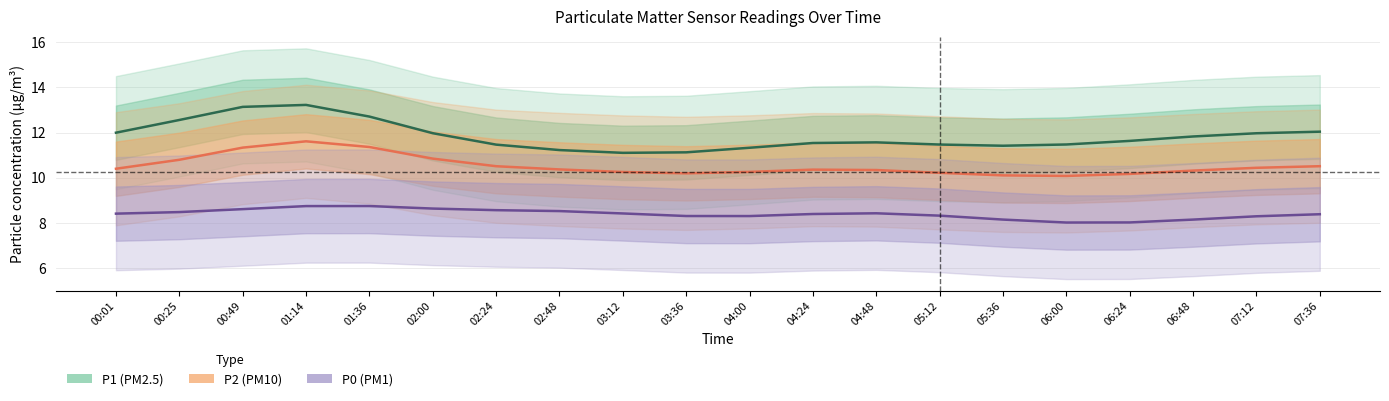

True or false: P1 and P2 intersect in this chart.

False